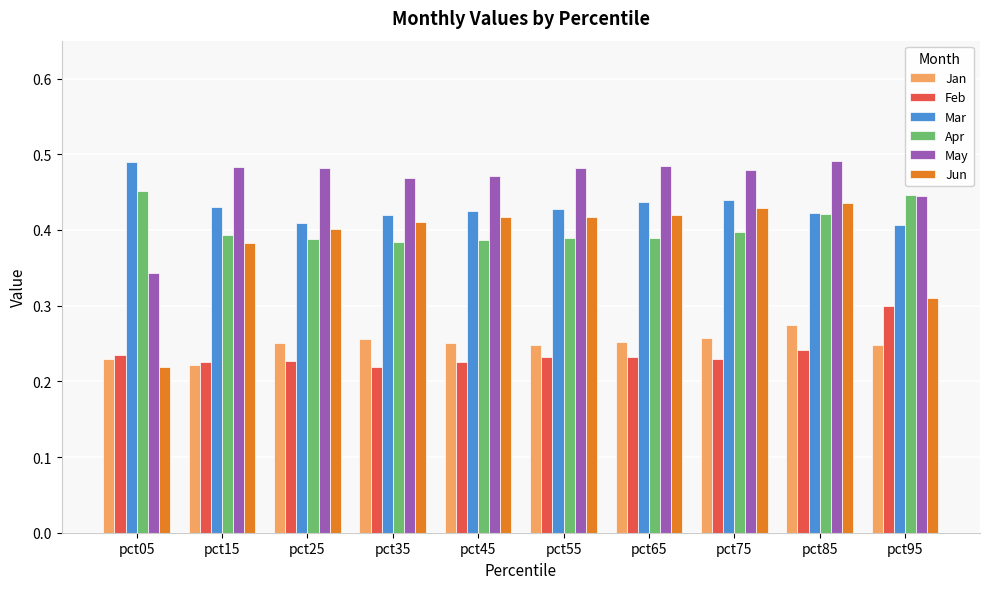

Which series changed the most between pct15 and pct35?

Jan